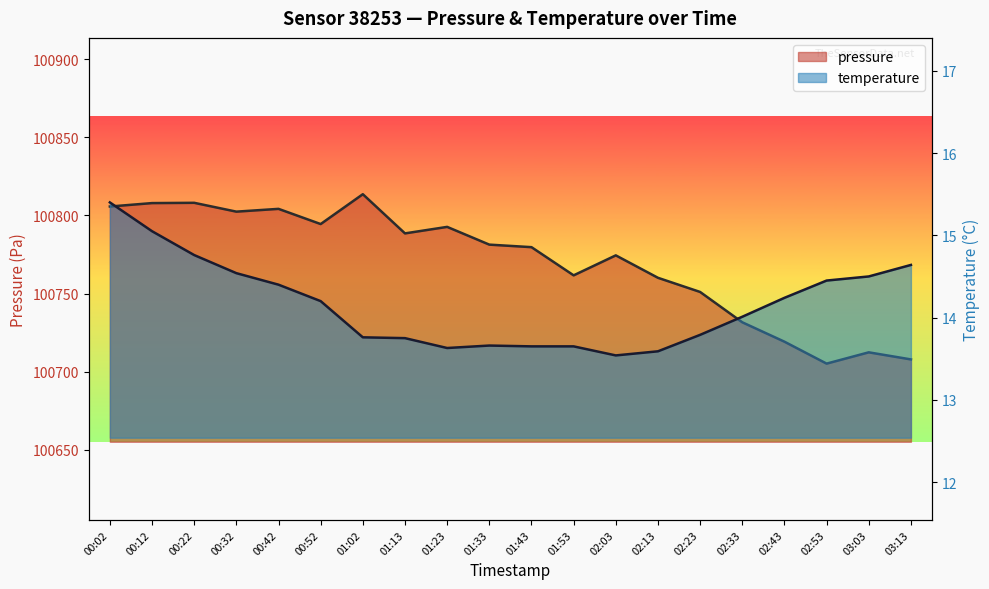

What position from the left is 00:02?

1